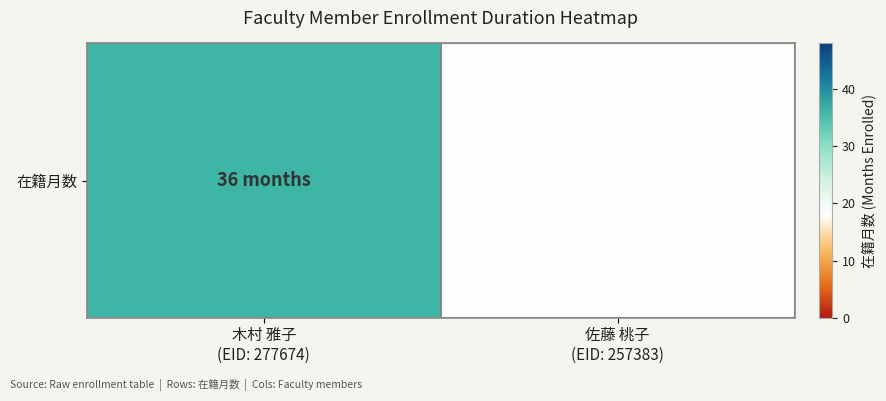

How many distinct data groups are displayed?

1